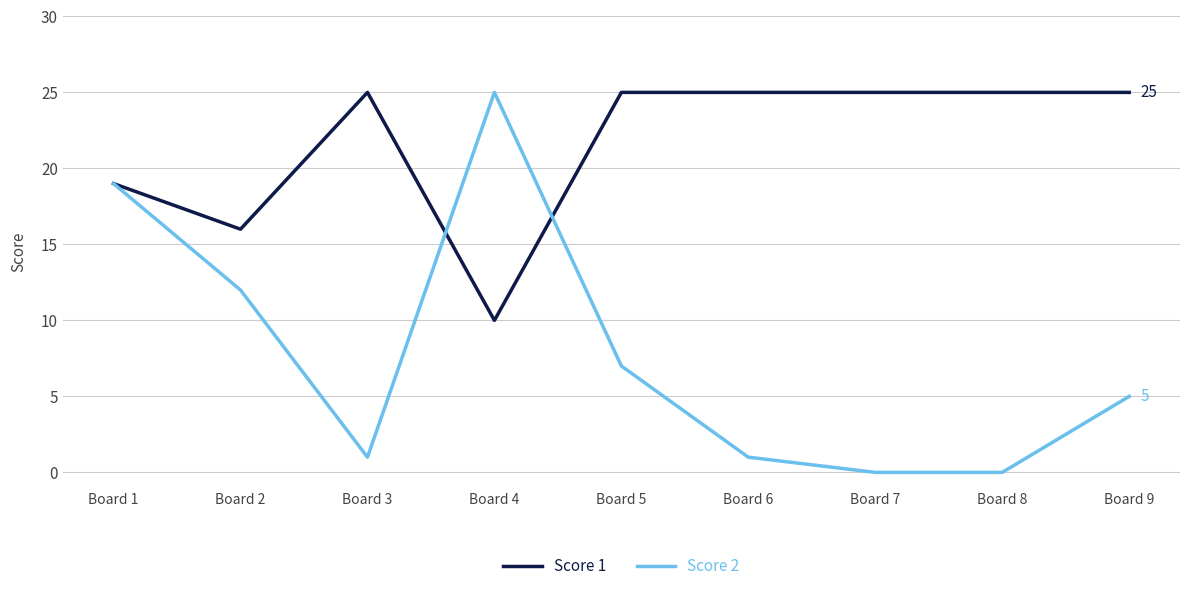

Reading left to right, what are all the values shown in this chart?

Score 1: 19	16	25	10	25	25	25	25	25
Score 2: 19	12	1	25	7	1	0	0	5